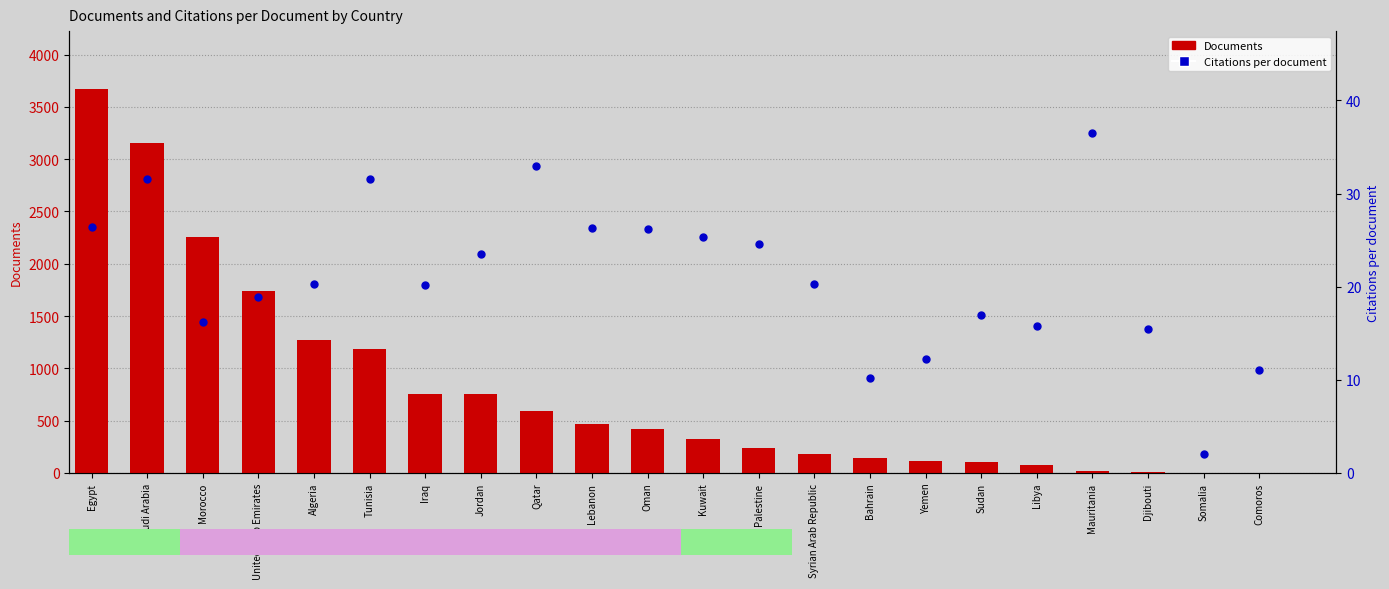

Is the value of Documents at Iraq greater than the value of Citations per document at Somalia?

Yes